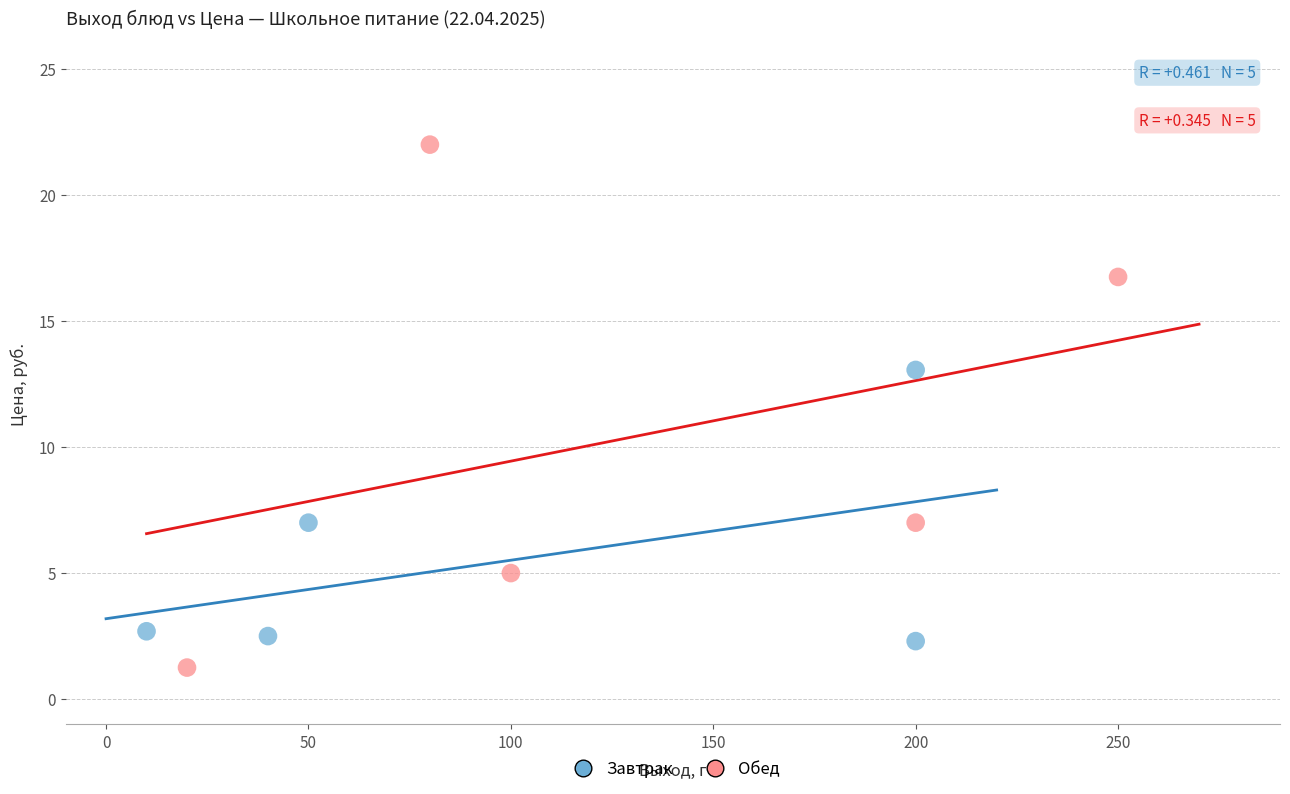

Which series contains the highest Y value?

Обед